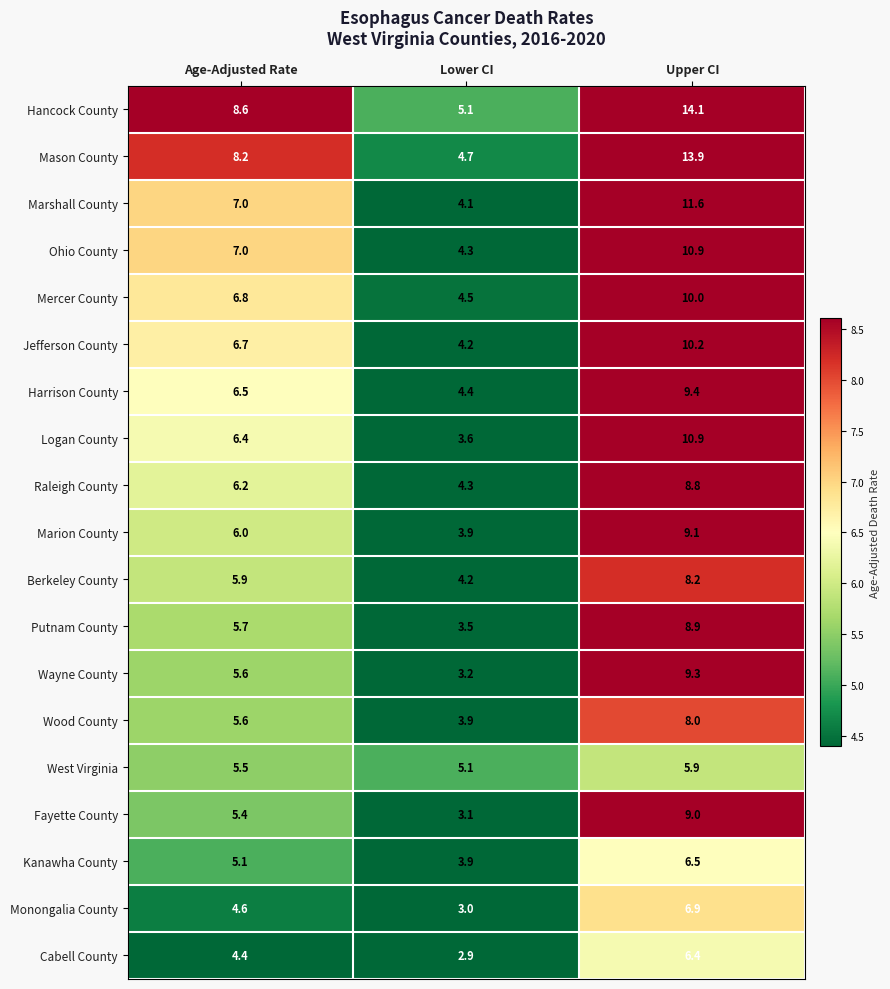

What is the difference between the Wayne County values at Age-Adjusted Rate and Upper CI?

3.7